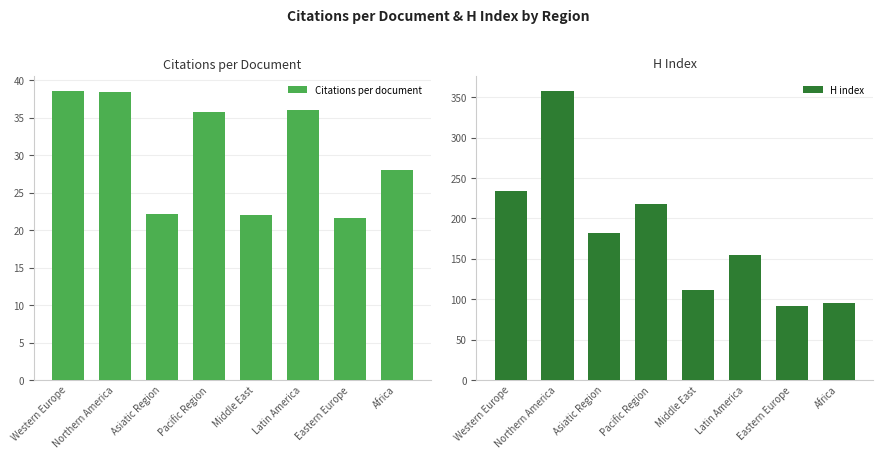

Which category has the lowest value across all series?

Eastern Europe